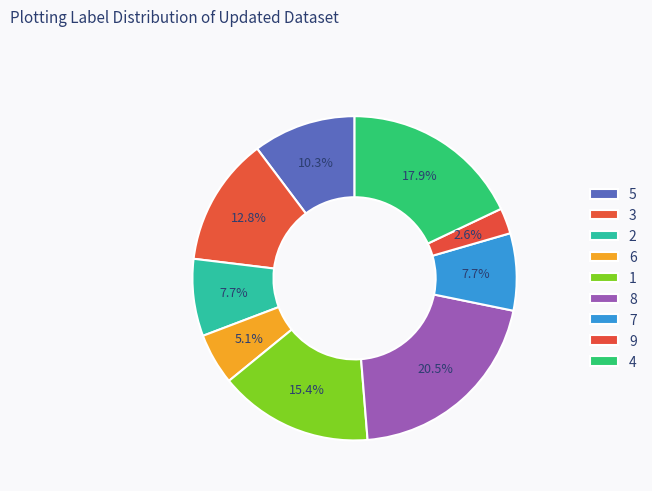

To the nearest percent, what is the difference between the largest and smallest slice percentages?

18%